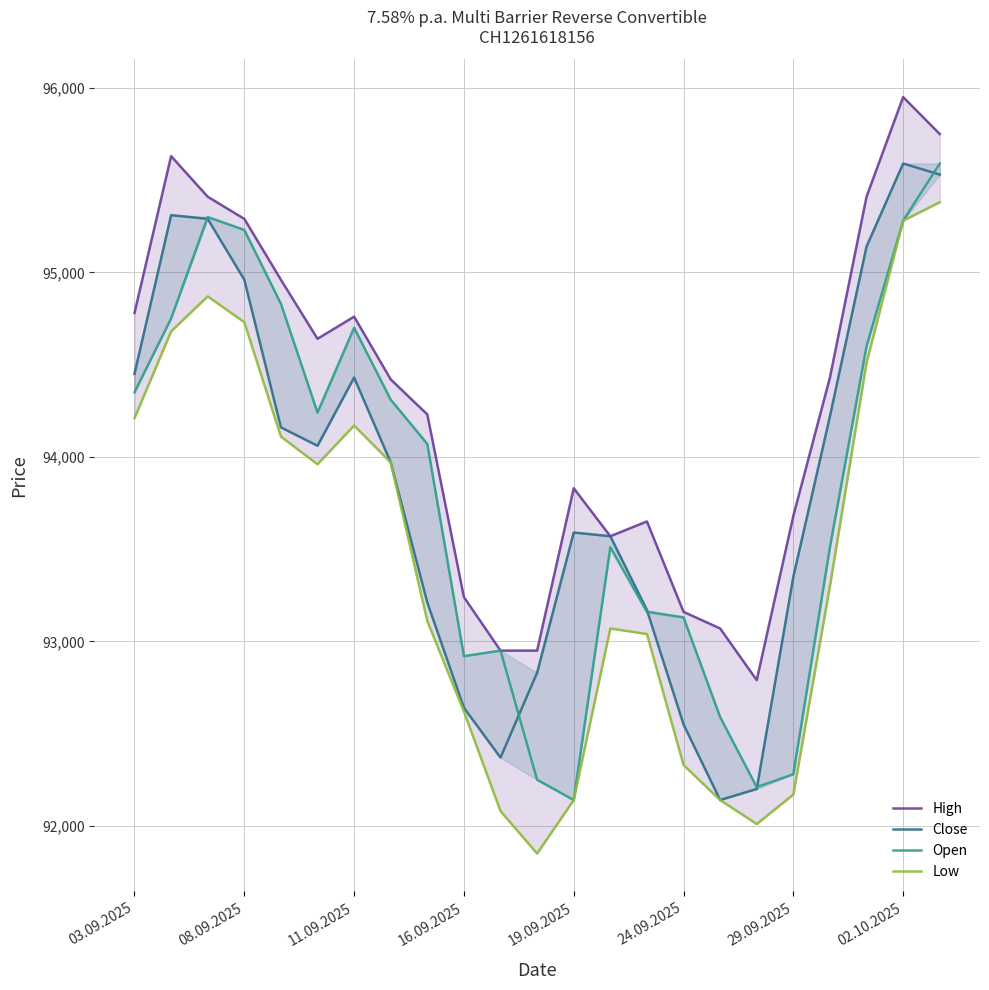

Which series changed the most between 08.09.2025 and 16.09.2025?

Close